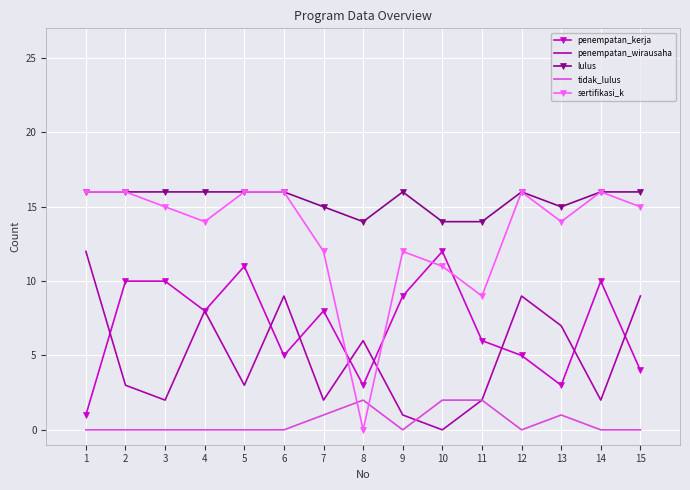

What is the spread (max minus min) of values at 3?

16